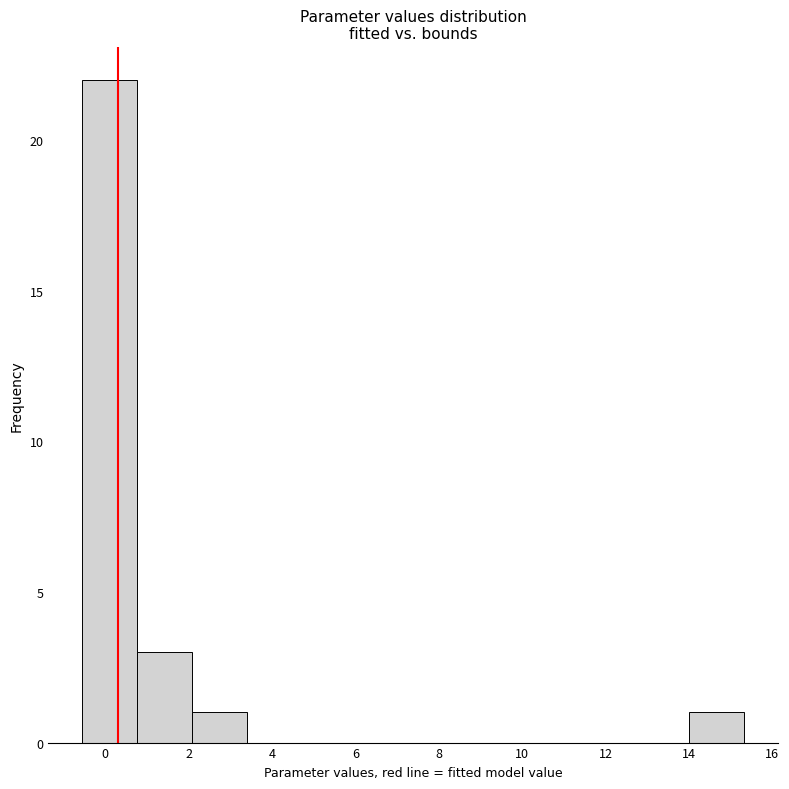

What is the height of the bar covering 2.0 to 3.4 on the x-axis? Neither the bar edges nor the heights are printed on the chart, so give them approximately, as read against the axes.

1